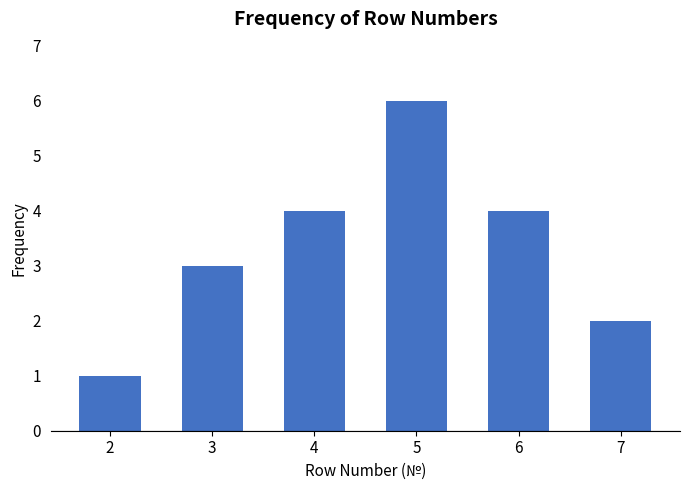

Reading left to right, transcribe all the data shown in this chart.

2=1	3=3	4=4	5=6	6=4	7=2